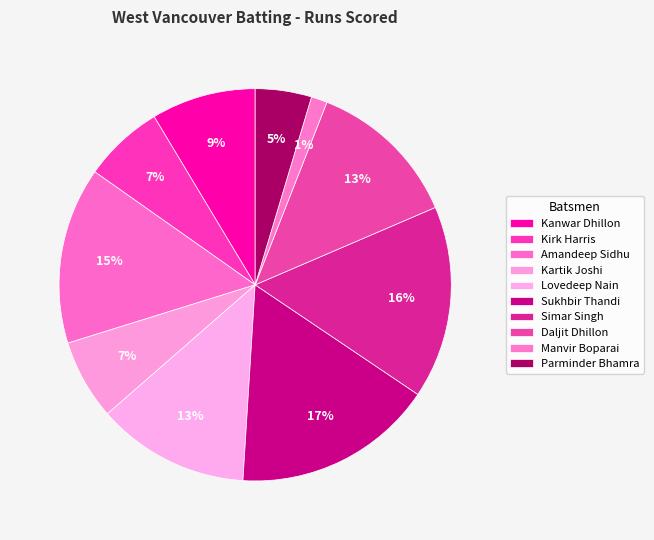

True or false: Manvir Boparai accounts for 12% of the total.

False